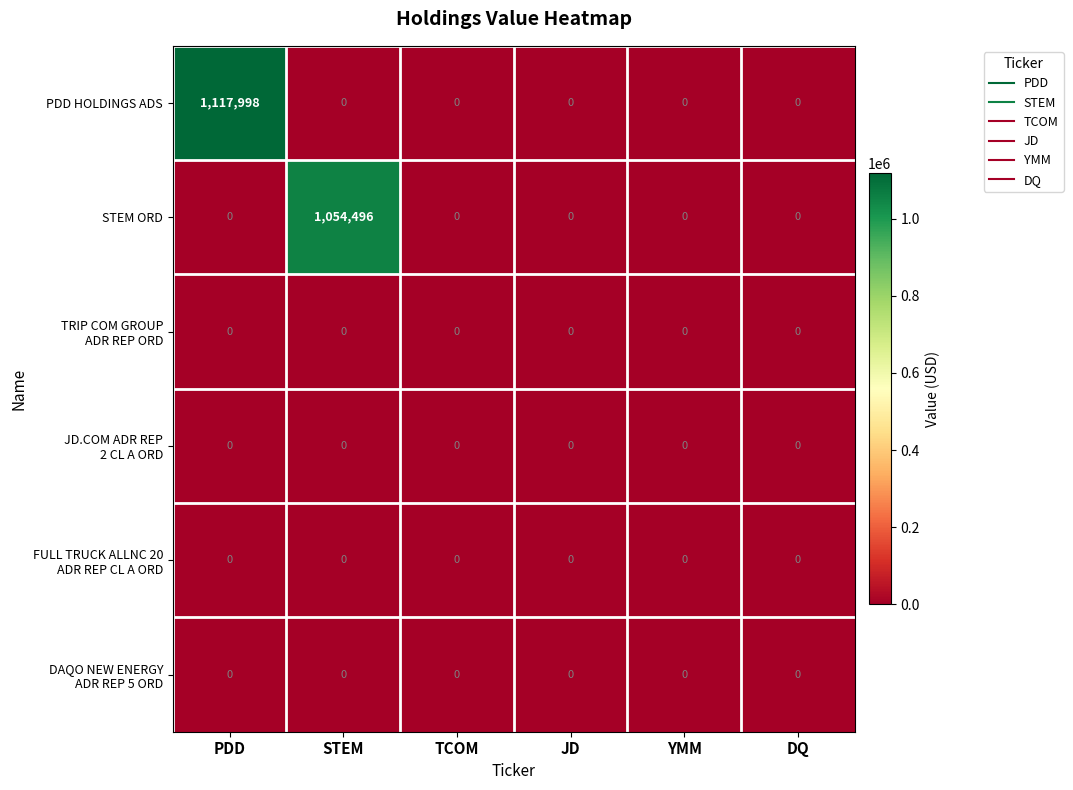

At which category is the sum across all series the highest?

PDD